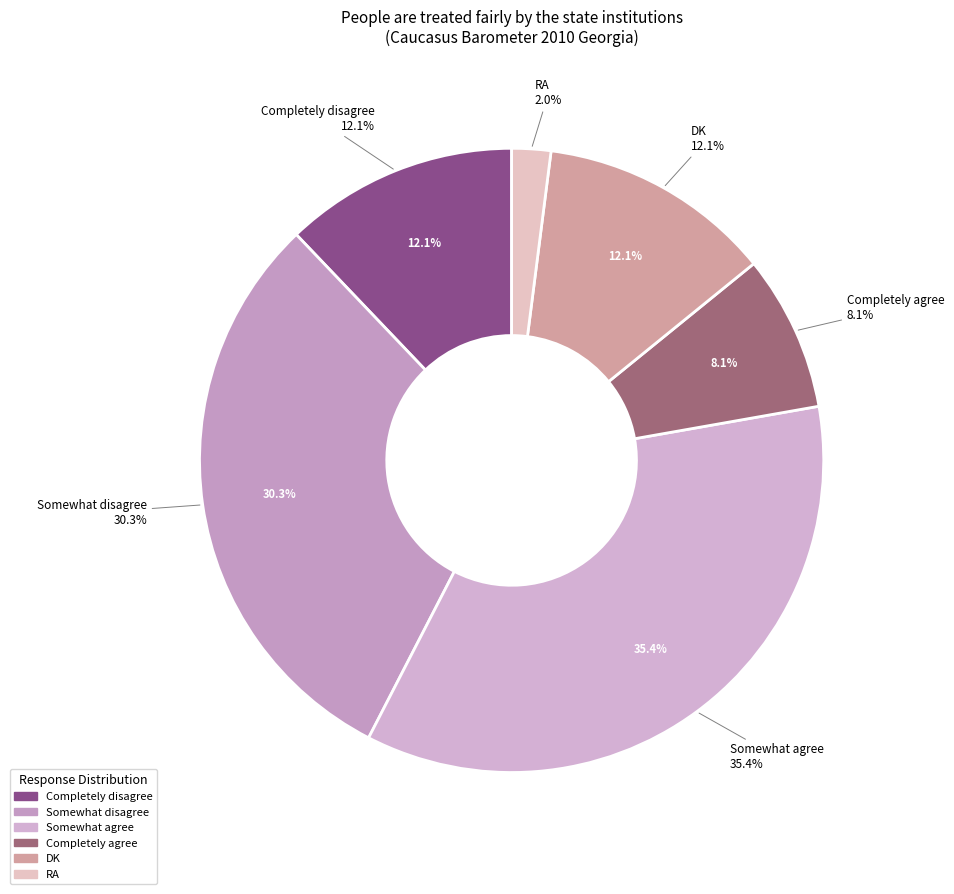

To the nearest percent, what is the combined percentage of Completely agree and Completely disagree?

20%